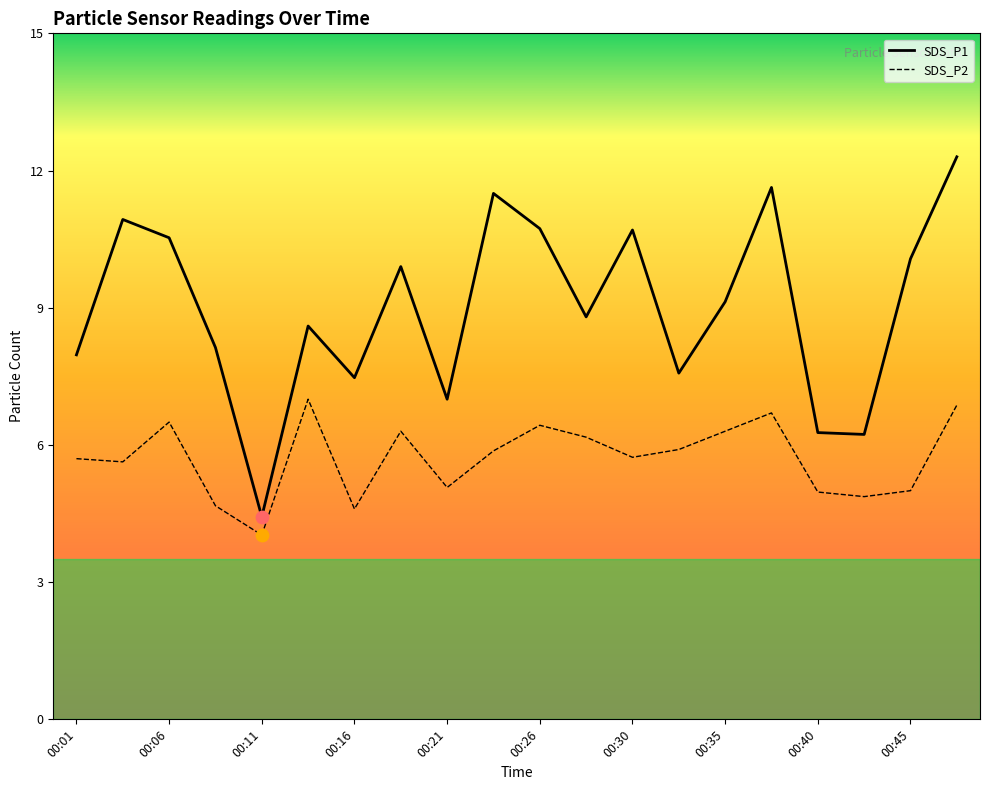

What is the total value across all series at 00:04?

16.6